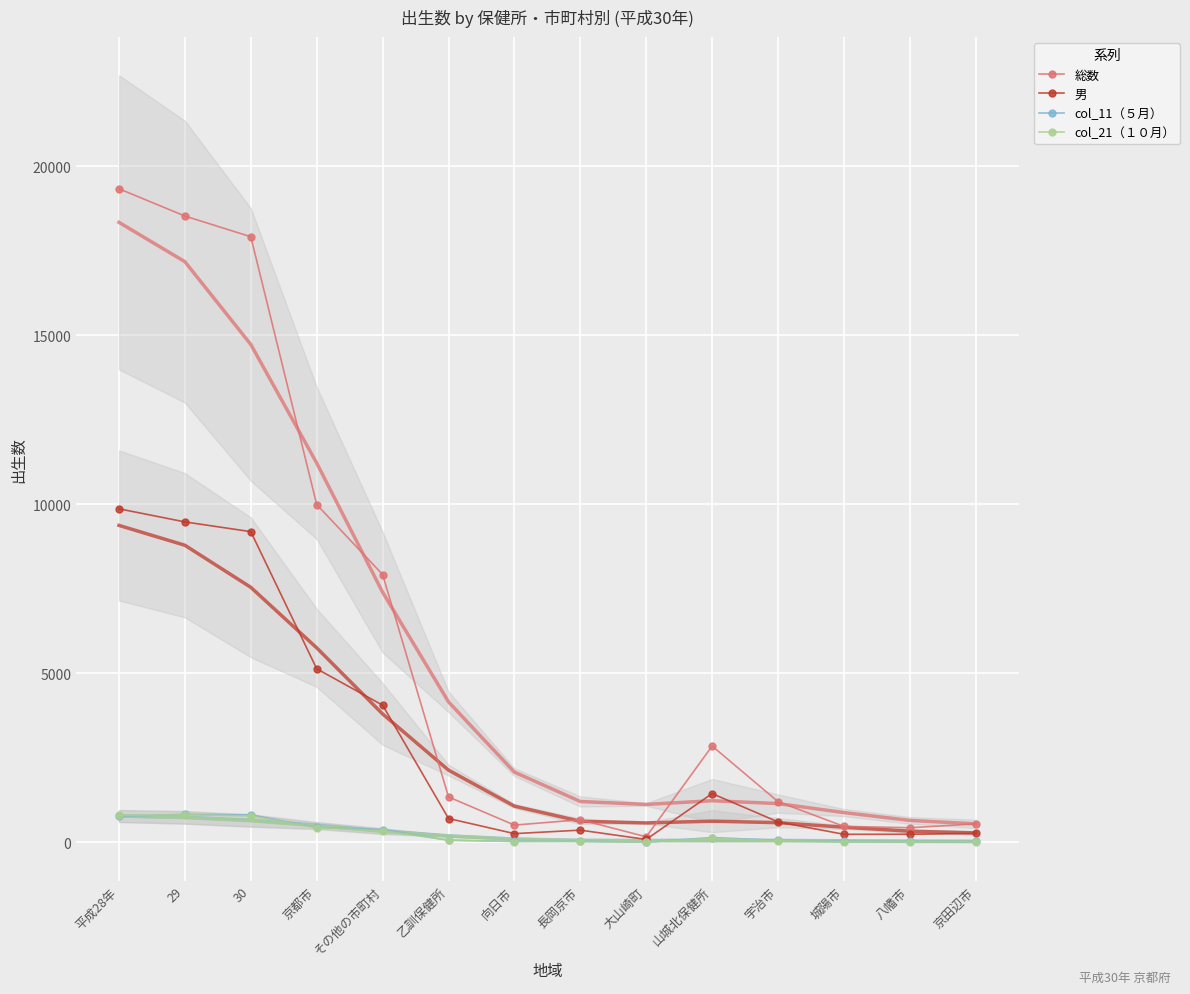

Between 30 and 乙訓保健所, which series saw the biggest shift?

総数